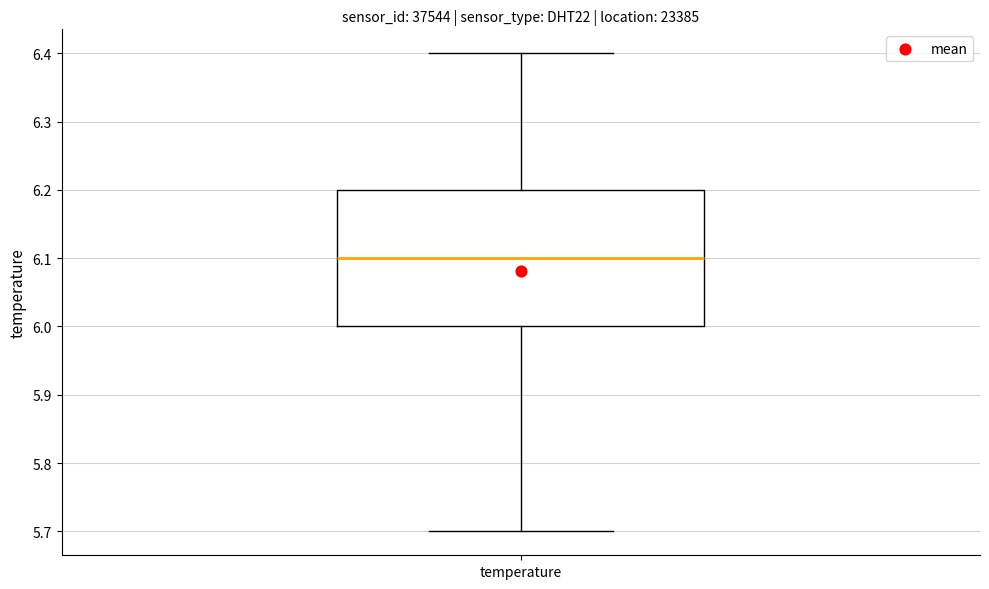

Where is the lower edge of the box for temperature on the y-axis? The values are not printed on the chart, so give them approximately, as read against the axis.

6.0